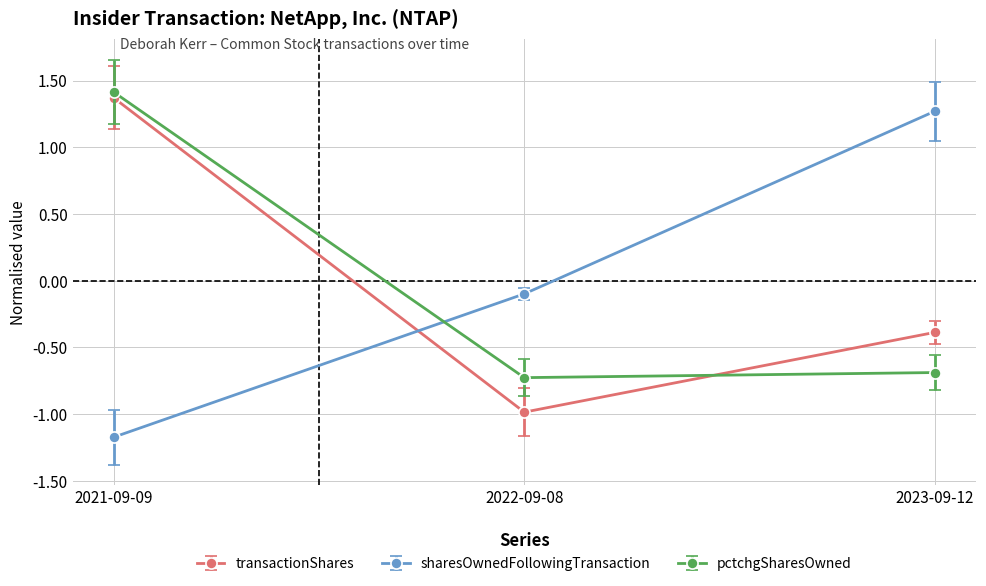

What is the highest value of the pctchgSharesOwned series?

1.4